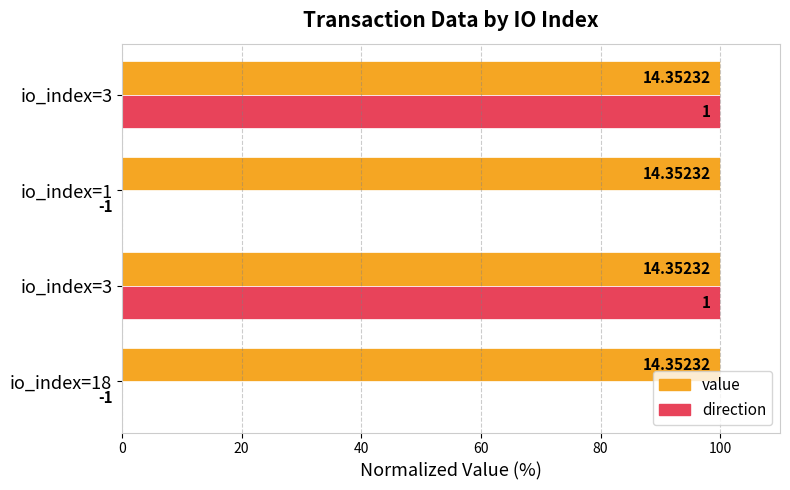

What are all the series names shown in the legend?

value, direction